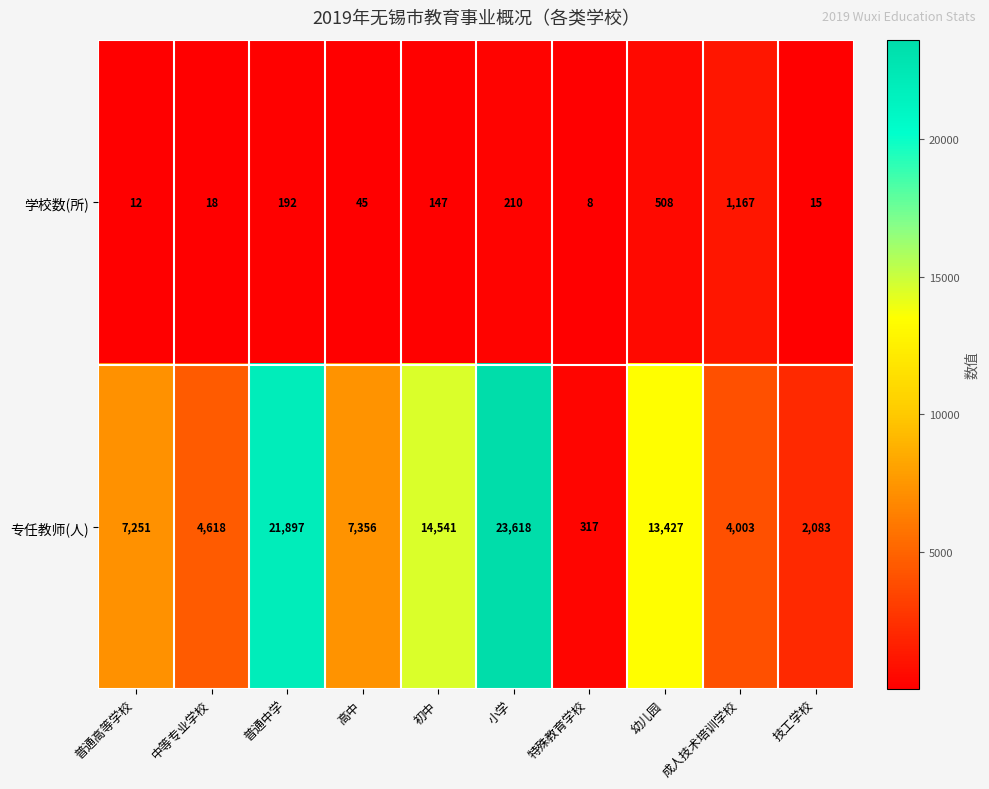

Reading left to right, list all the values displayed in this chart.

学校数(所): 普通高等学校=12	中等专业学校=18	普通中学=192	高中=45	初中=147	小学=210	特殊教育学校=8	幼儿园=508	成人技术培训学校=1167	技工学校=15
专任教师(人): 普通高等学校=7251	中等专业学校=4618	普通中学=21897	高中=7356	初中=14541	小学=23618	特殊教育学校=317	幼儿园=13427	成人技术培训学校=4003	技工学校=2083